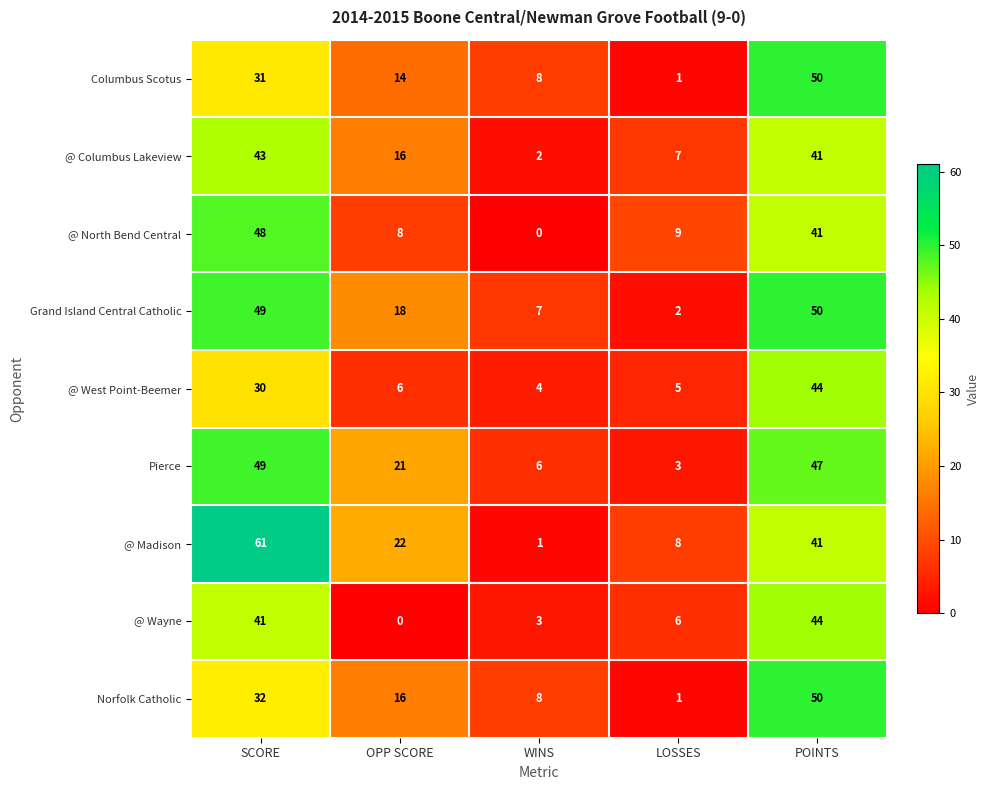

What is the difference between the highest and lowest values at LOSSES?

8